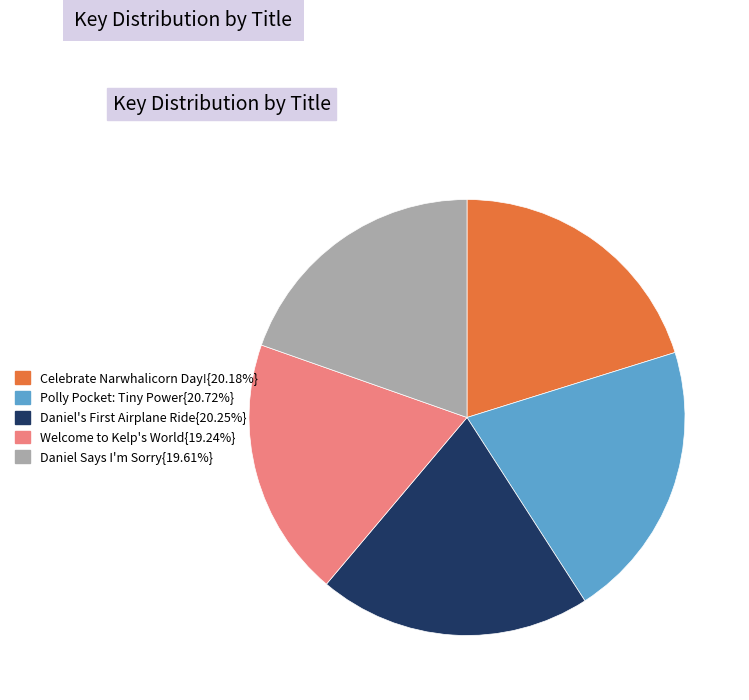

What is the ratio of the value at Celebrate Narwhalicorn Day!{20.18%} to the value at Polly Pocket: Tiny Power{20.72%}?

1.0